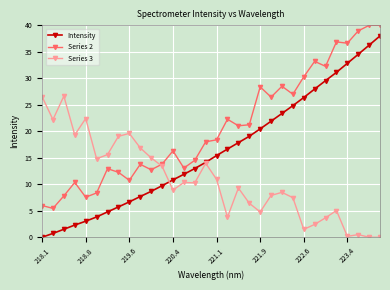

Does the chart have visible grid lines?

Yes